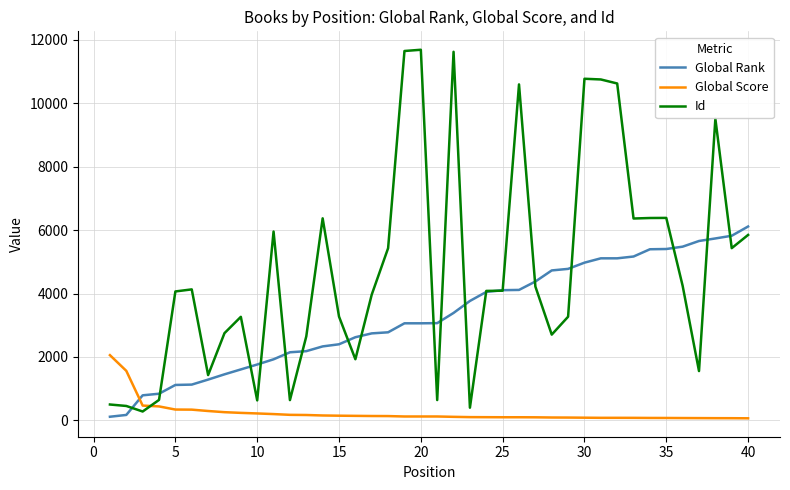

Rank the series by their average value, from highest to lowest.

Id, Global Rank, Global Score